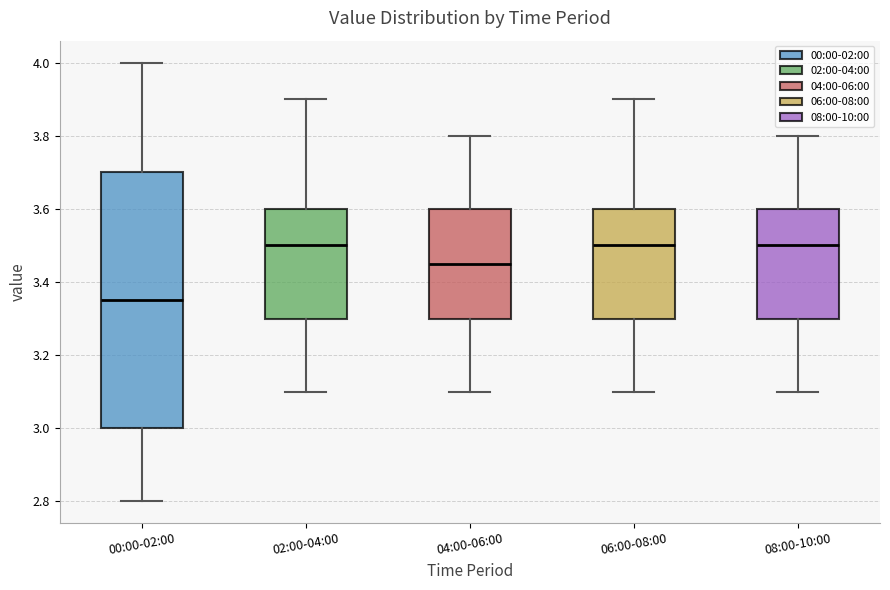

Which box has the lowest median line?

00:00-02:00